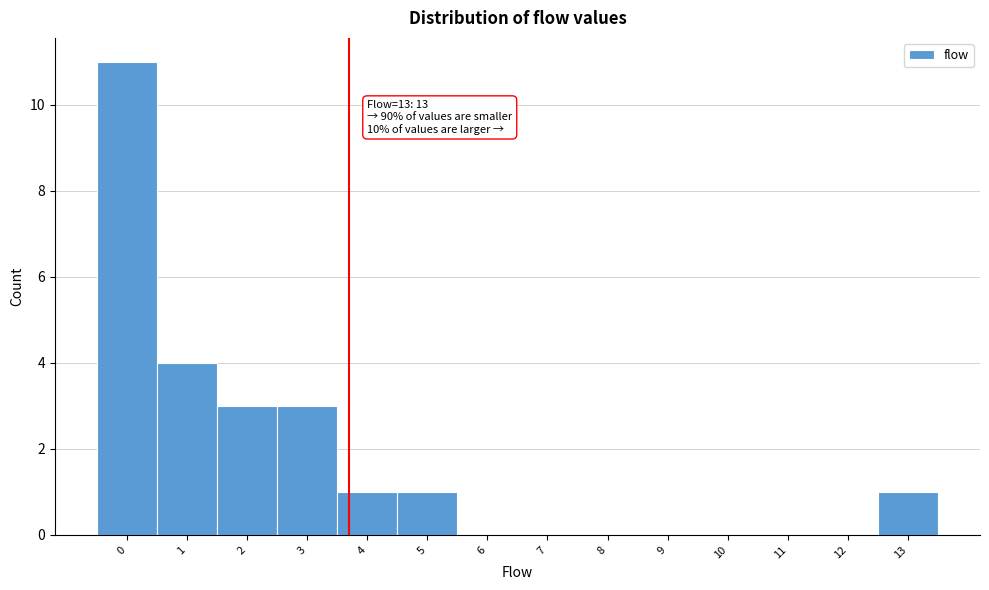

Over which range of the x-axis is the bar tallest?

-0.5 to 0.5